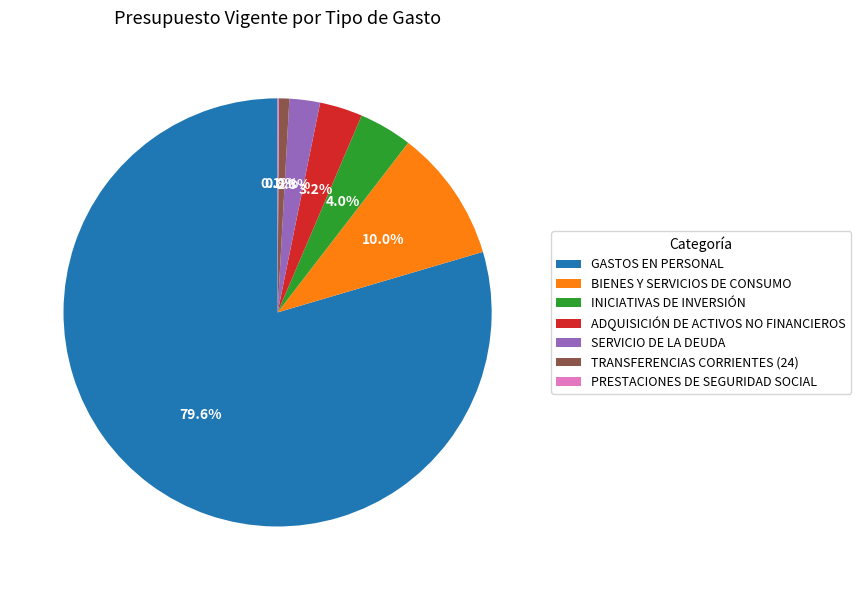

Approximately how many times larger is the value at BIENES Y SERVICIOS DE CONSUMO compared to INICIATIVAS DE INVERSIÓN?

2.5